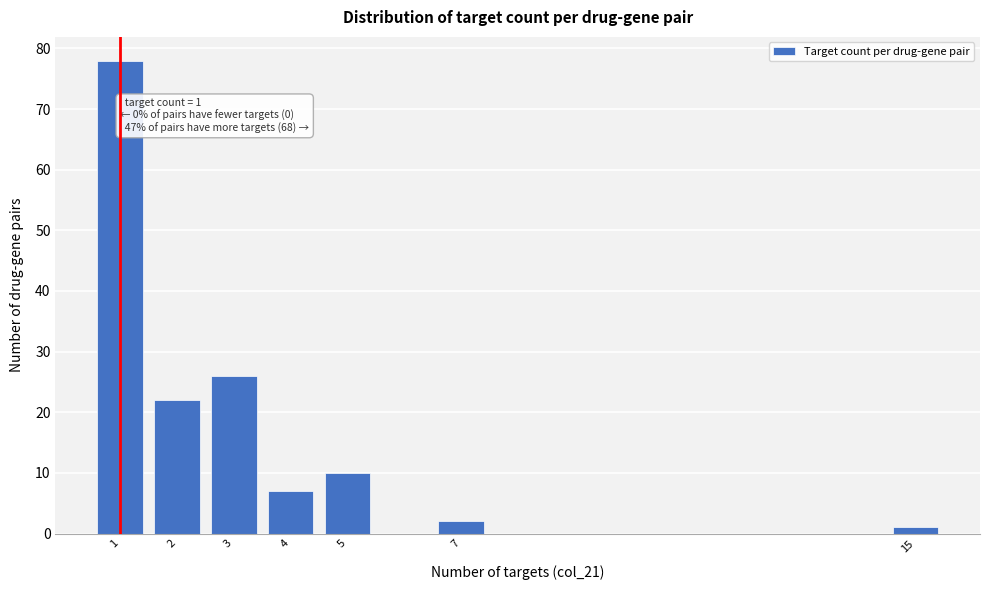

Reading right to left, list all the values displayed in this chart.

15=1	7=2	5=10	4=7	3=26	2=22	1=78